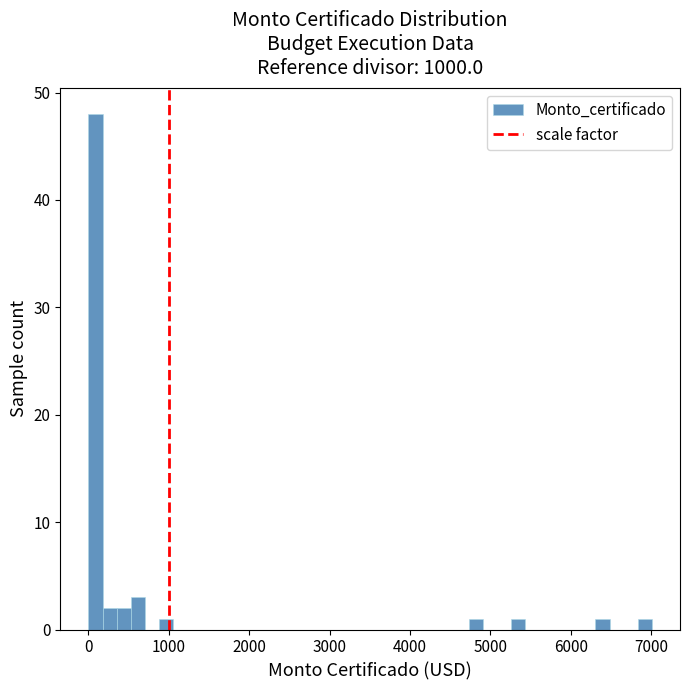

Around what value on the x-axis is the tallest bar? Give the approximate position of its centre, as read against the axis.

100